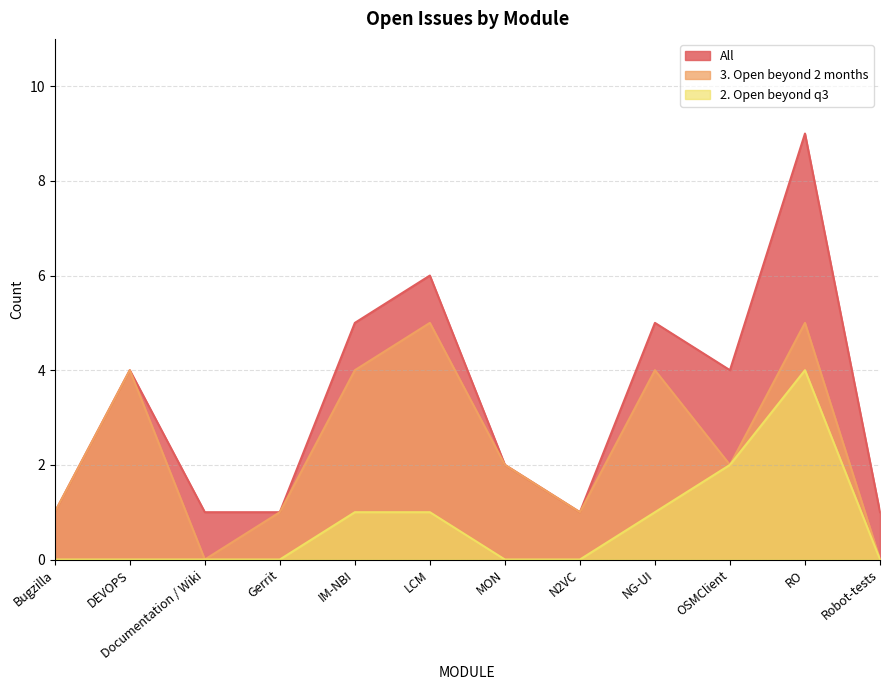

Reading left to right, list all the values displayed in this chart.

All: 1	4	1	1	5	6	2	1	5	4	9	1
3. Open beyond 2 months: 1	4	0	1	4	5	2	1	4	2	5	0
2. Open beyond q3: 0	0	0	0	1	1	0	0	1	2	4	0